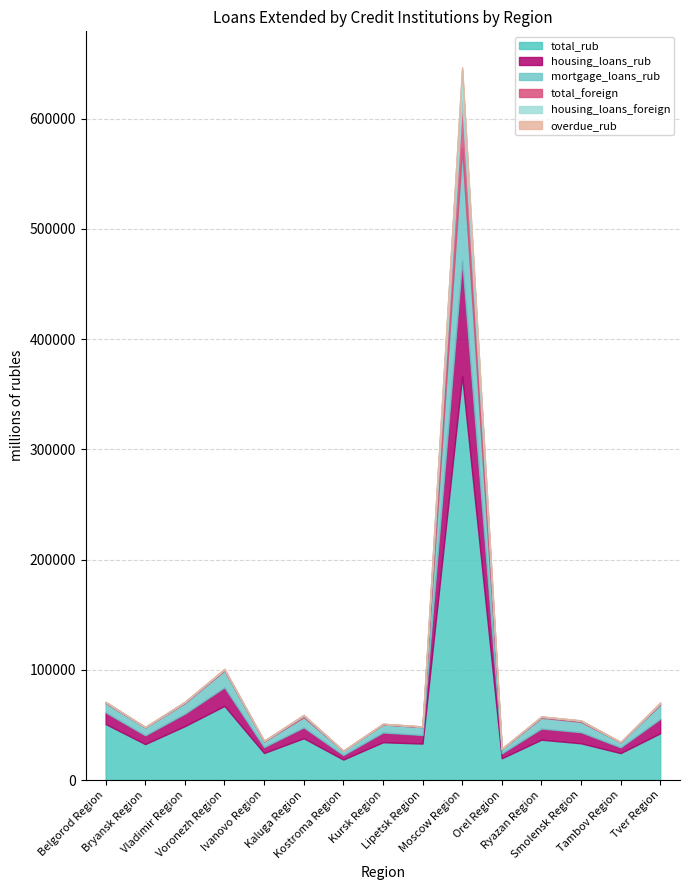

What is the sum of all overdue_rub values?

3260